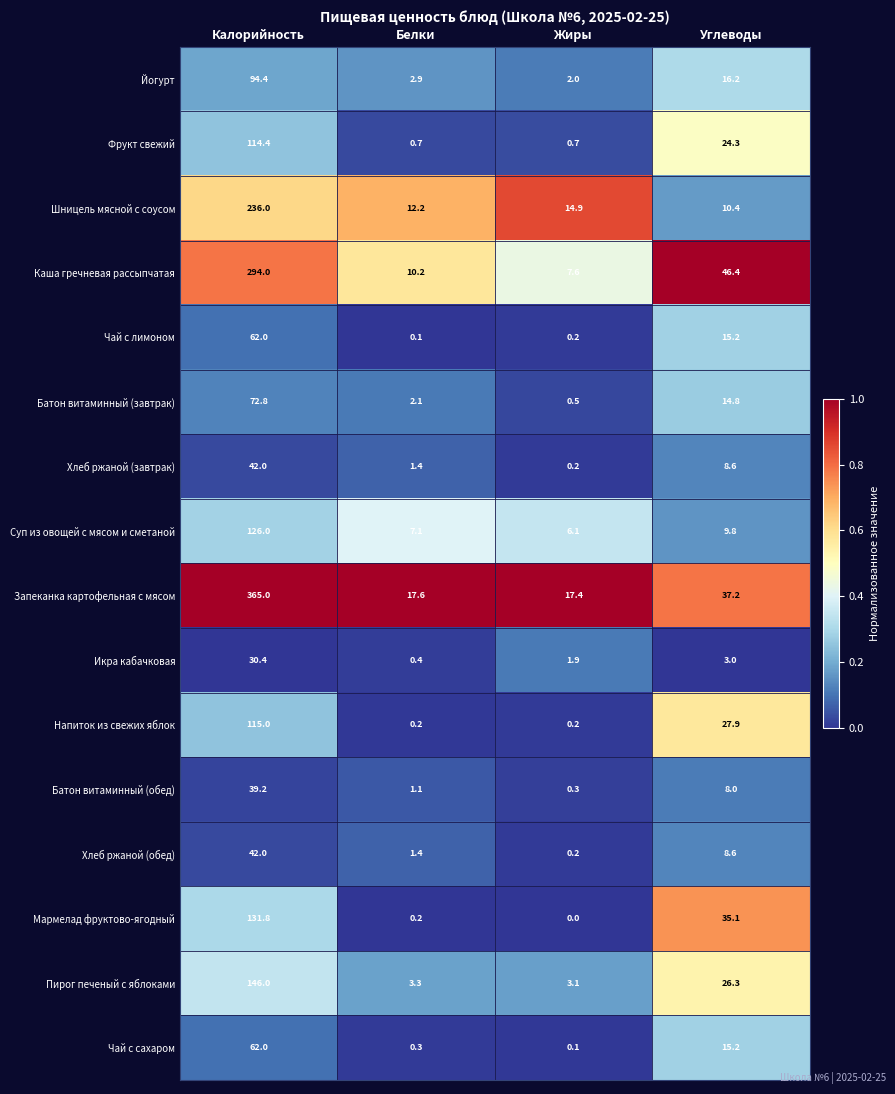

The Хлеб ржаной (обед) series shows 16.2 at Калорийность. True or false?

False